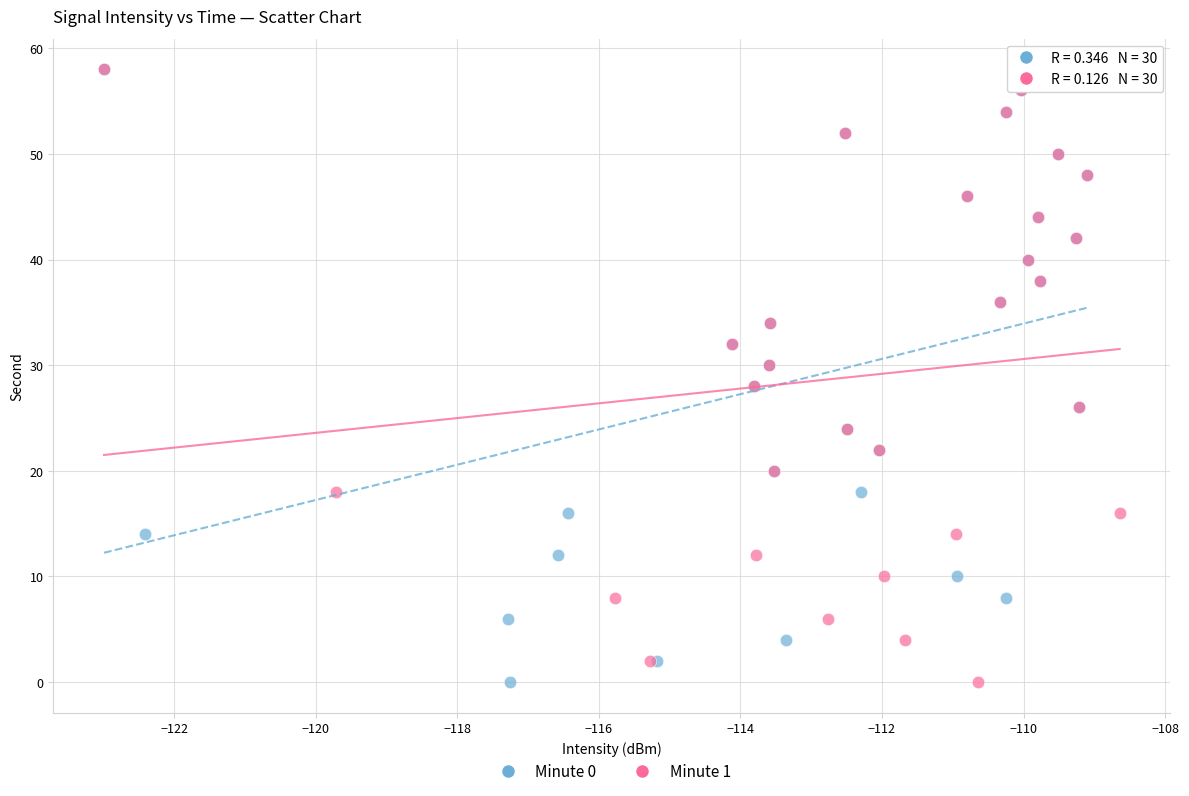

What are all the series names shown in the legend?

Minute 0, Minute 1